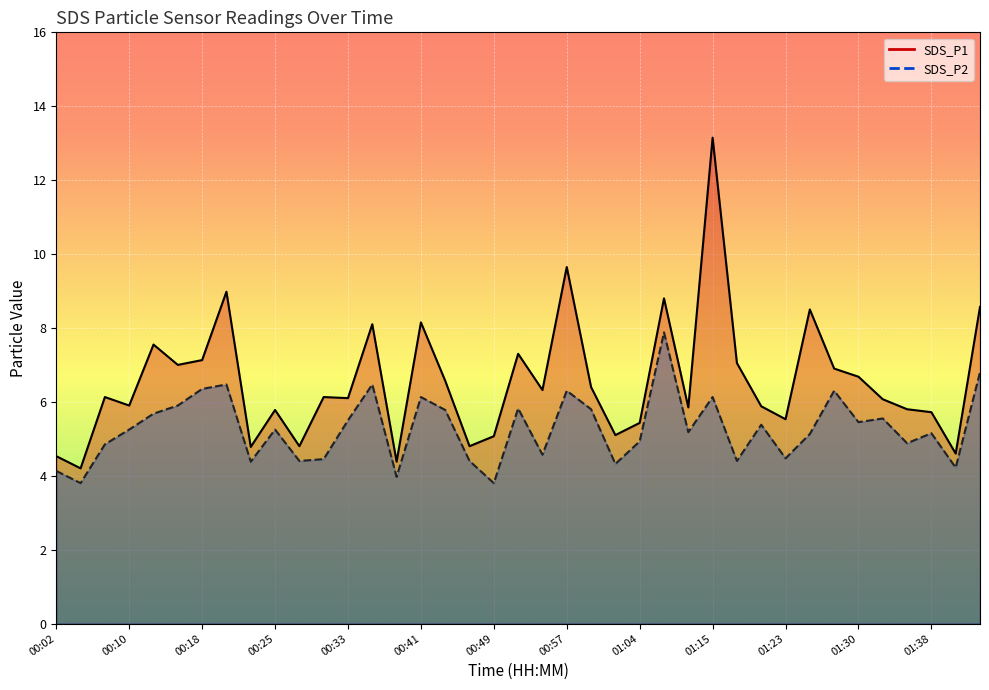

Reading left to right, transcribe all the data shown in this chart.

SDS_P1: 4.5	4.2	6.1	5.9	7.5	7.0	7.1	9.0	4.8	5.8	4.8	6.1	6.1	8.1	4.4	8.2	6.6	4.8	5.1	7.3	6.3	9.7	6.4	5.1	5.4	8.8	5.8	13.2	7.0	5.9	5.5	8.5	6.9	6.7	6.1	5.8	5.7	4.6	8.6
SDS_P2: 4.1	3.8	4.8	5.2	5.7	5.9	6.3	6.5	4.4	5.2	4.4	4.5	5.5	6.5	4.0	6.1	5.8	4.4	3.8	5.8	4.6	6.3	5.8	4.3	4.9	7.9	5.2	6.1	4.4	5.4	4.5	5.1	6.3	5.5	5.5	4.9	5.2	4.2	6.8